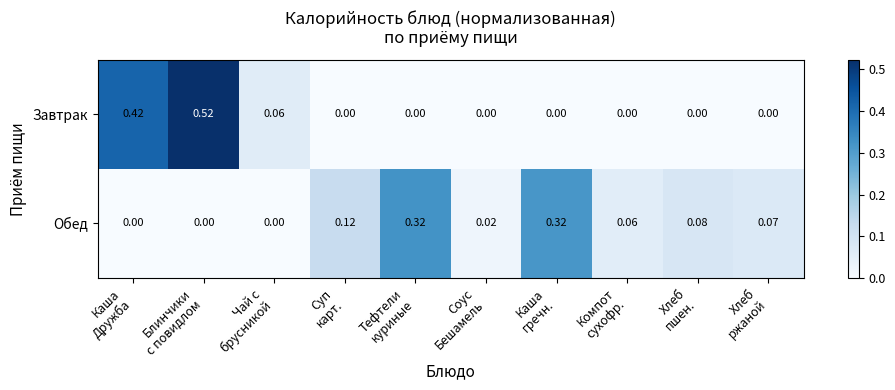

Rank the series by their average value, from lowest to highest.

Обед, Завтрак